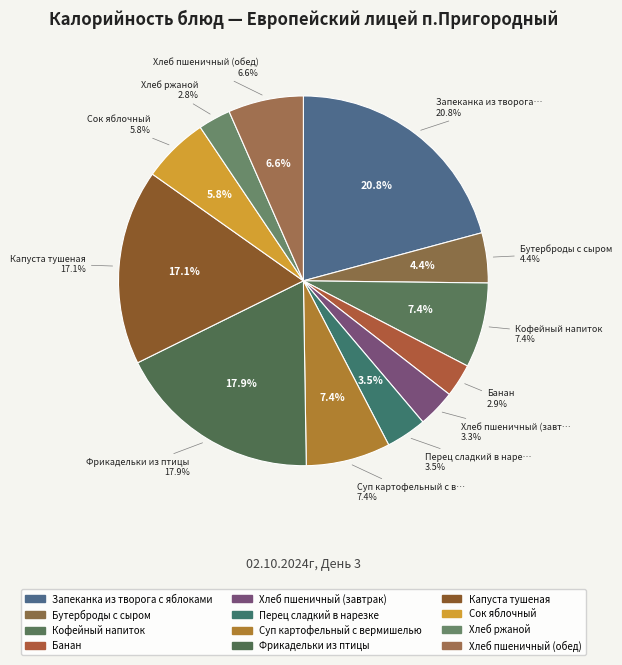

To the nearest percent, what portion does Капуста тушеная represent?

17%